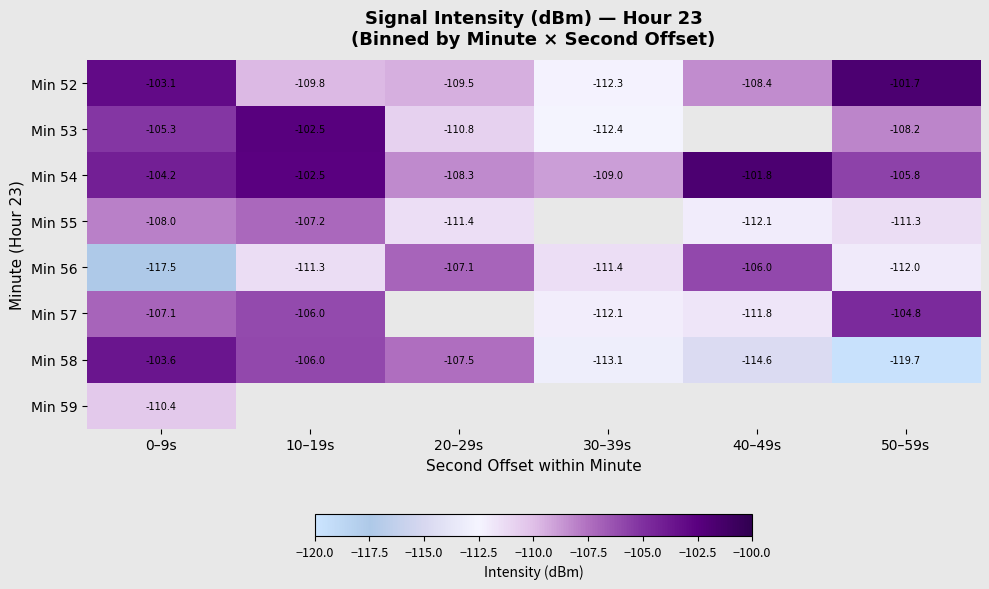

Is the value of Min 58 at 30–39s greater than the value of Min 56 at 10–19s?

No